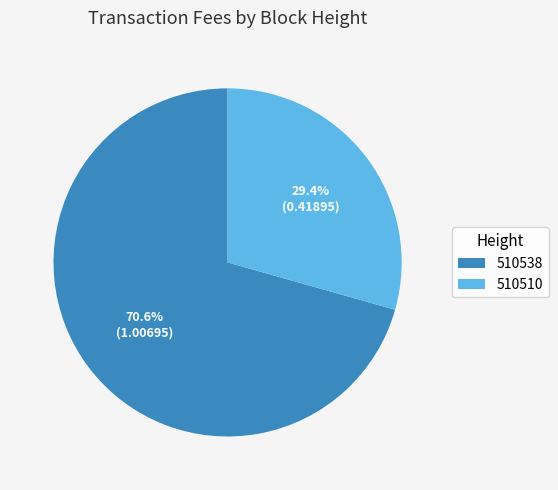

How many slices are in this pie chart?

2